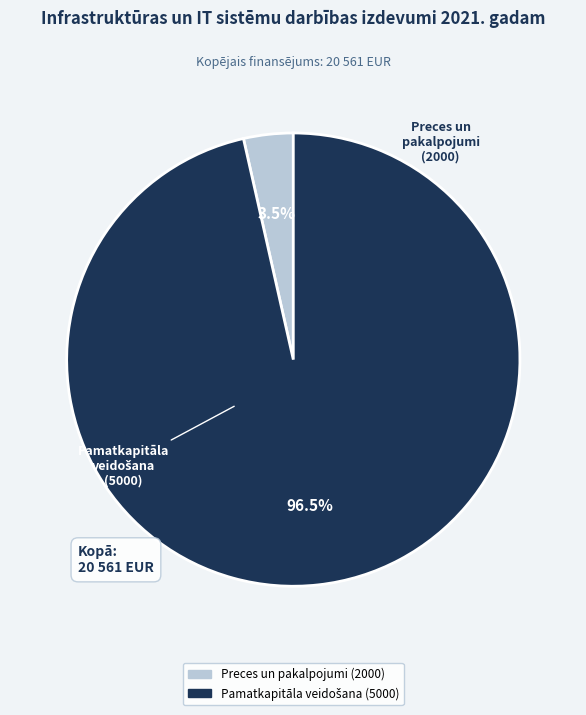

To the nearest percent, what portion does Preces un pakalpojumi (2000) represent?

4%